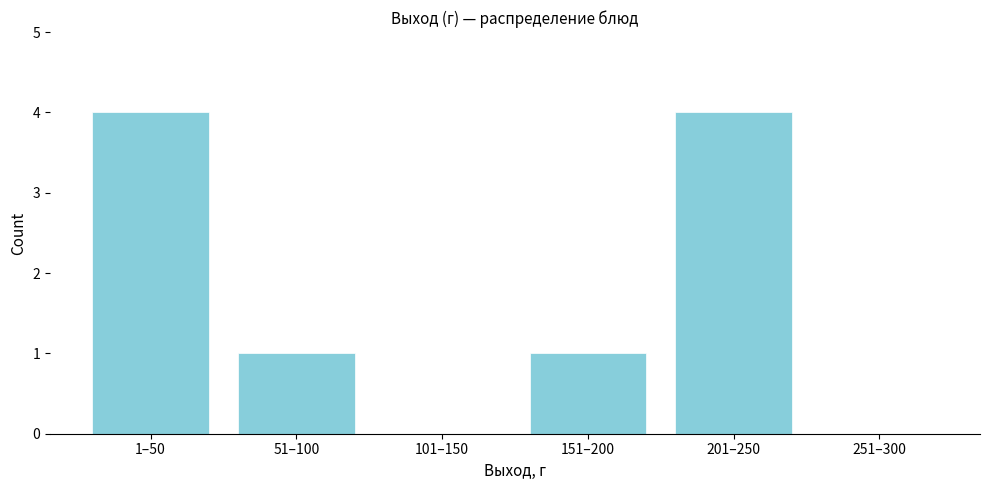

Reading right to left, transcribe all the data shown in this chart.

251–300=0	201–250=4	151–200=1	101–150=0	51–100=1	1–50=4